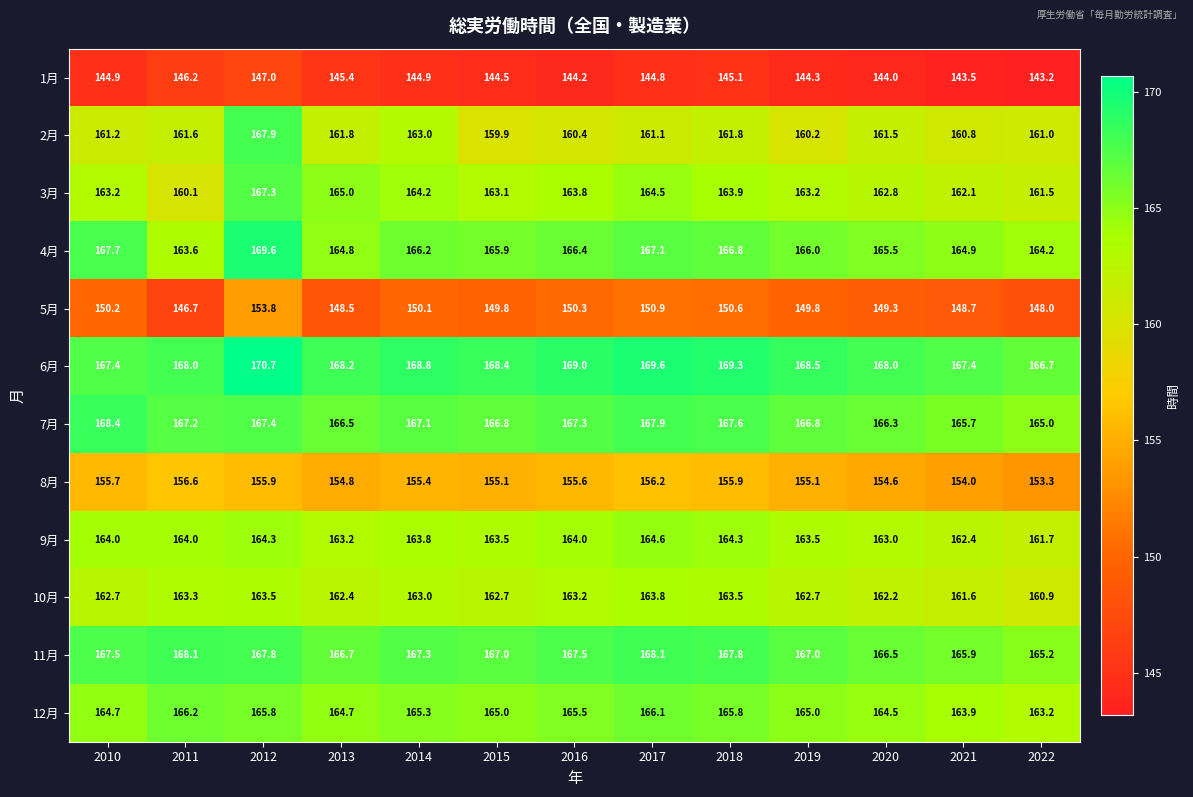

What is the smallest value displayed?

143.2